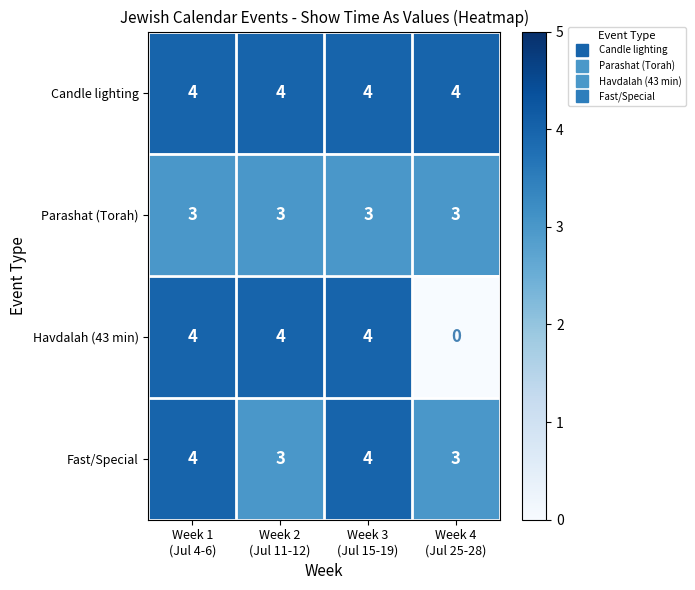

What is the sum of all Fast/Special values?

14